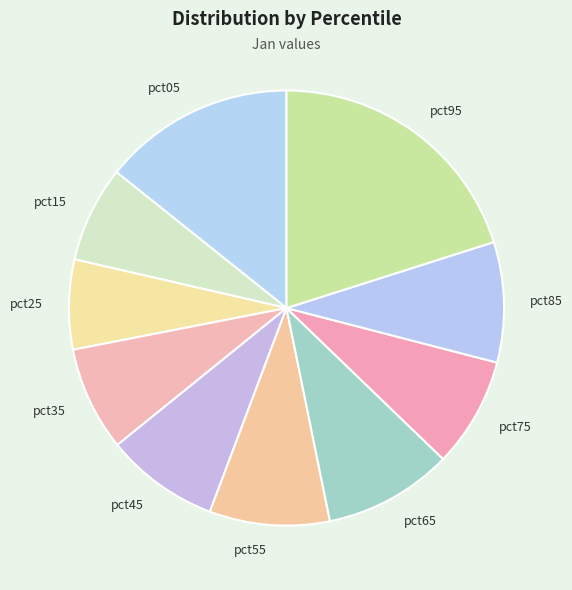

Is pct55 the majority of the pie?

No